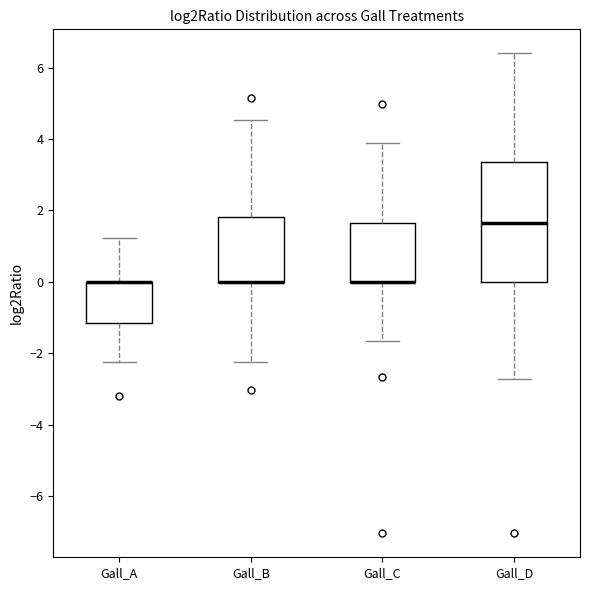

Reading left to right, transcribe this box plot: for each box, give where its median line is, the range the box spans, and where its two whiskers end, as read against the y-axis. The values are not printed on the chart, so give them approximately, as read against the axis.

Gall_A: median 0.0 (drawn on the box's upper edge), box -1.2 to 0.0, whiskers -2.2 to 1.2
Gall_B: median 0.0 (drawn on the box's lower edge), box 0.0 to 1.8, whiskers -2.2 to 4.6
Gall_C: median 0.0 (drawn on the box's lower edge), box 0.0 to 1.6, whiskers -1.6 to 3.8
Gall_D: median 1.6, box 0.0 to 3.4, whiskers -2.8 to 6.4